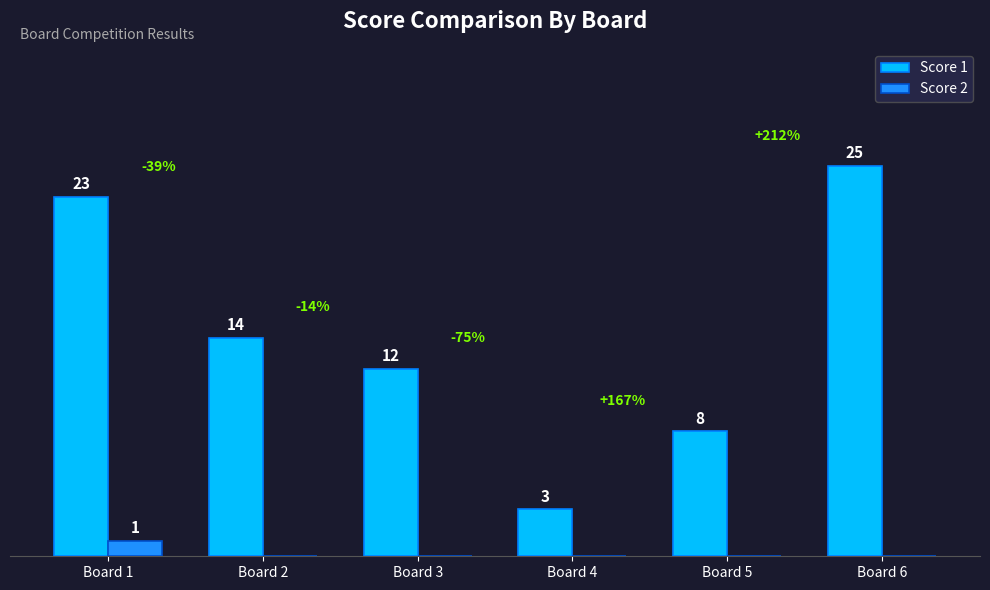

Which series has the largest total across all categories?

Score 1